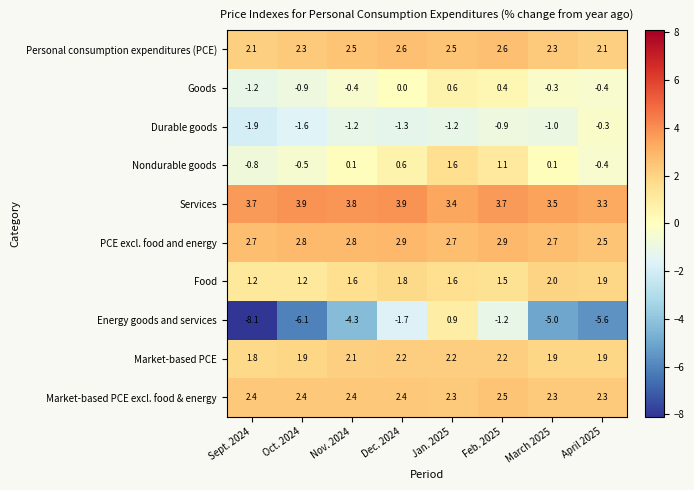

Is it true that Energy goods and services equals 0.2 at Jan. 2025?

False